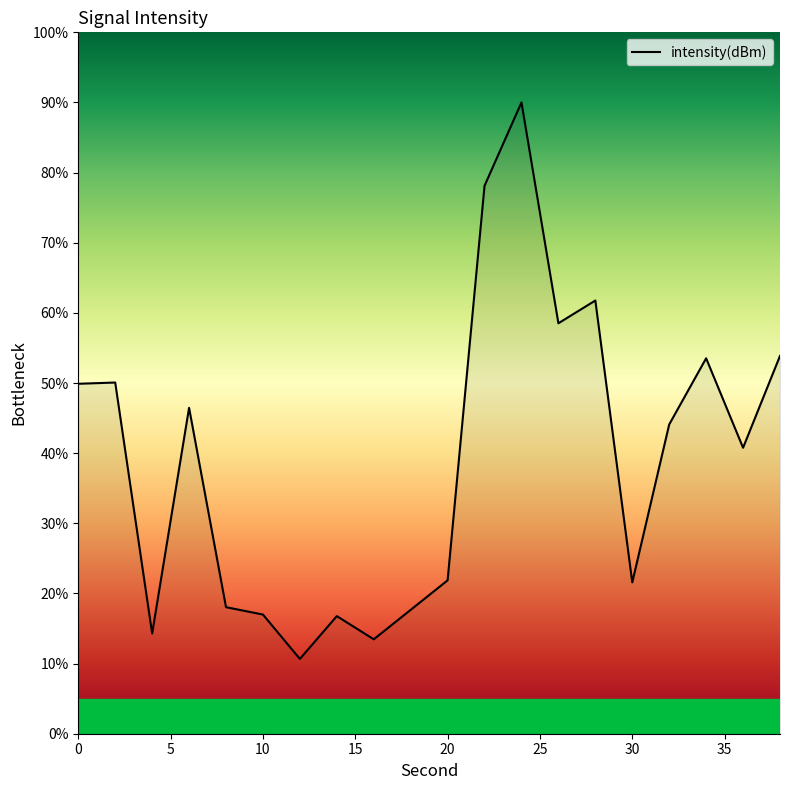

How many values exceed 44?

10